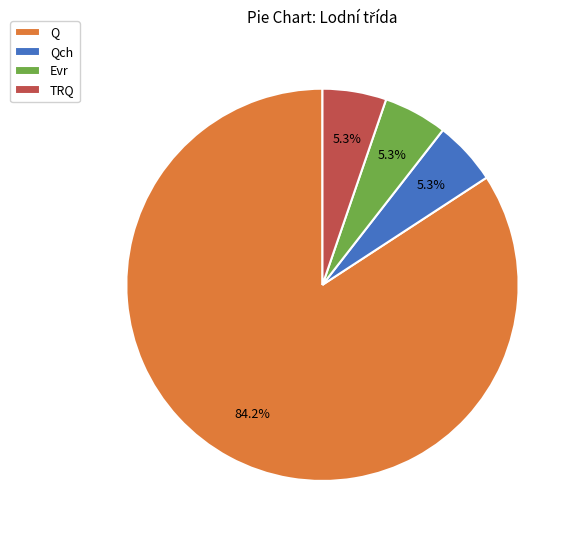

How many slices are in this pie chart?

4